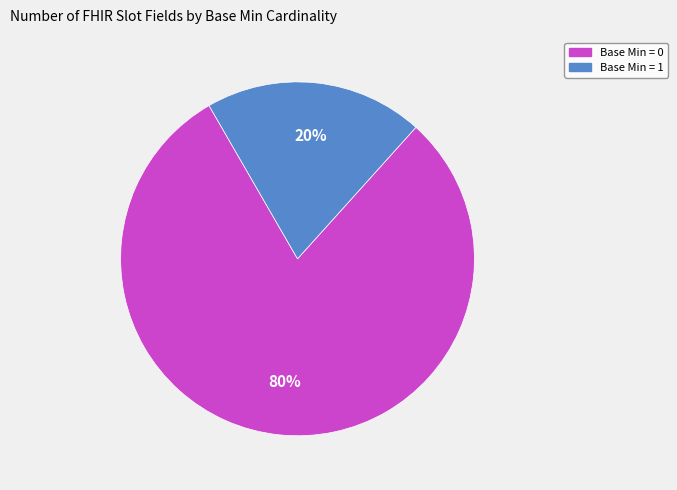

To the nearest percent, what is the difference between the largest and smallest slice percentages?

60%